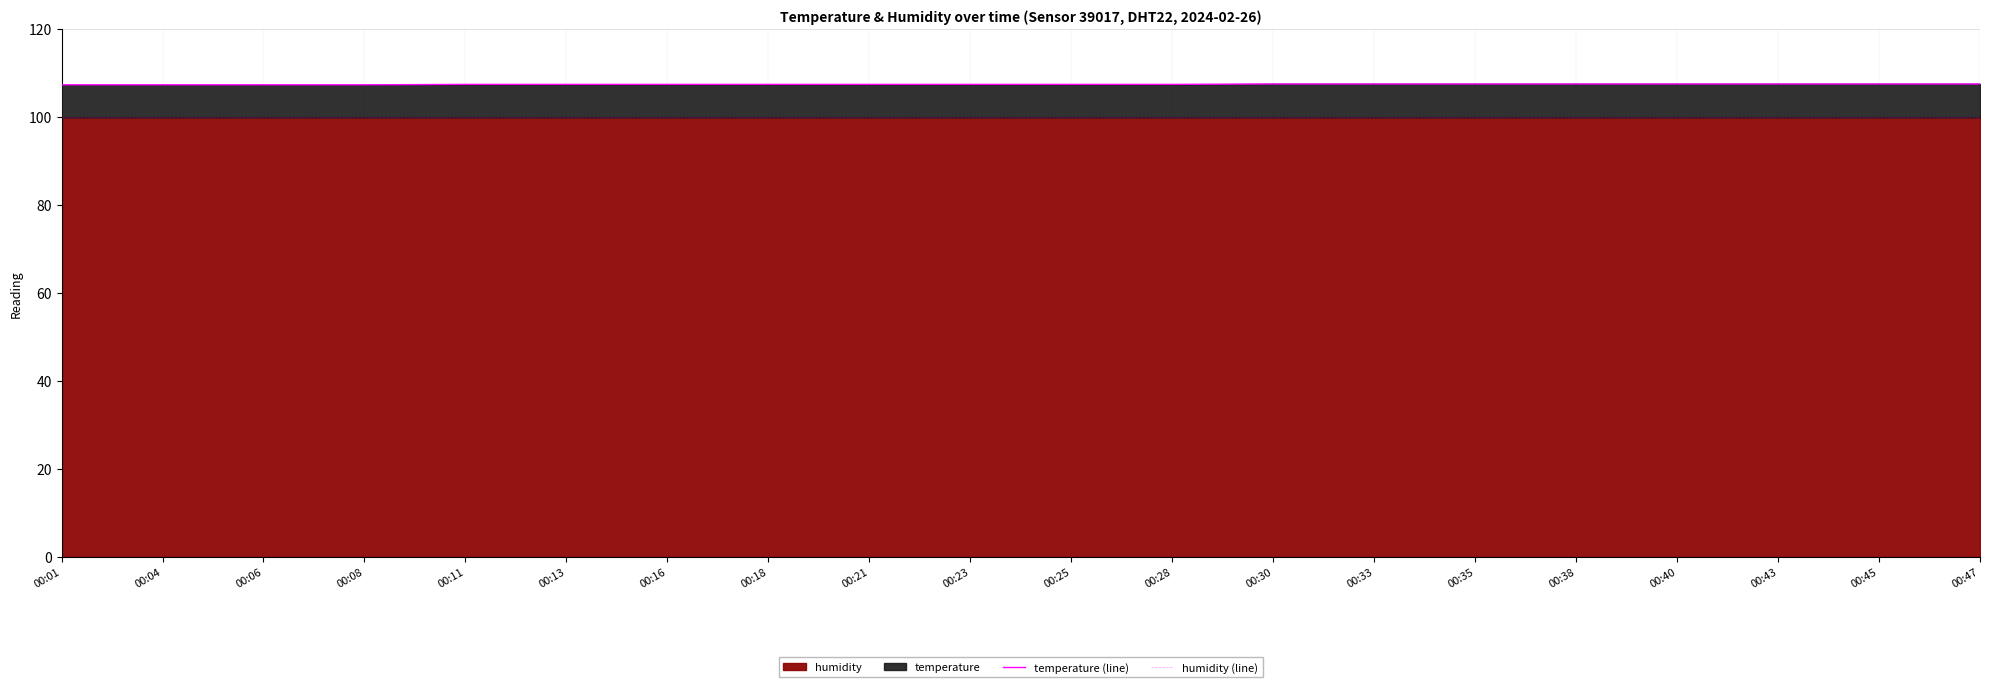

Reading left to right, extract all data points from this chart.

temperature (line): 107.3	107.3	107.3	107.3	107.4	107.4	107.4	107.4	107.4	107.4	107.4	107.4	107.5	107.5	107.5	107.5	107.5	107.5	107.5	107.5
humidity (line): 99.9	99.9	99.9	99.9	99.9	99.9	99.9	99.9	99.9	99.9	99.9	99.9	99.9	99.9	99.9	99.9	99.9	99.9	99.9	99.9